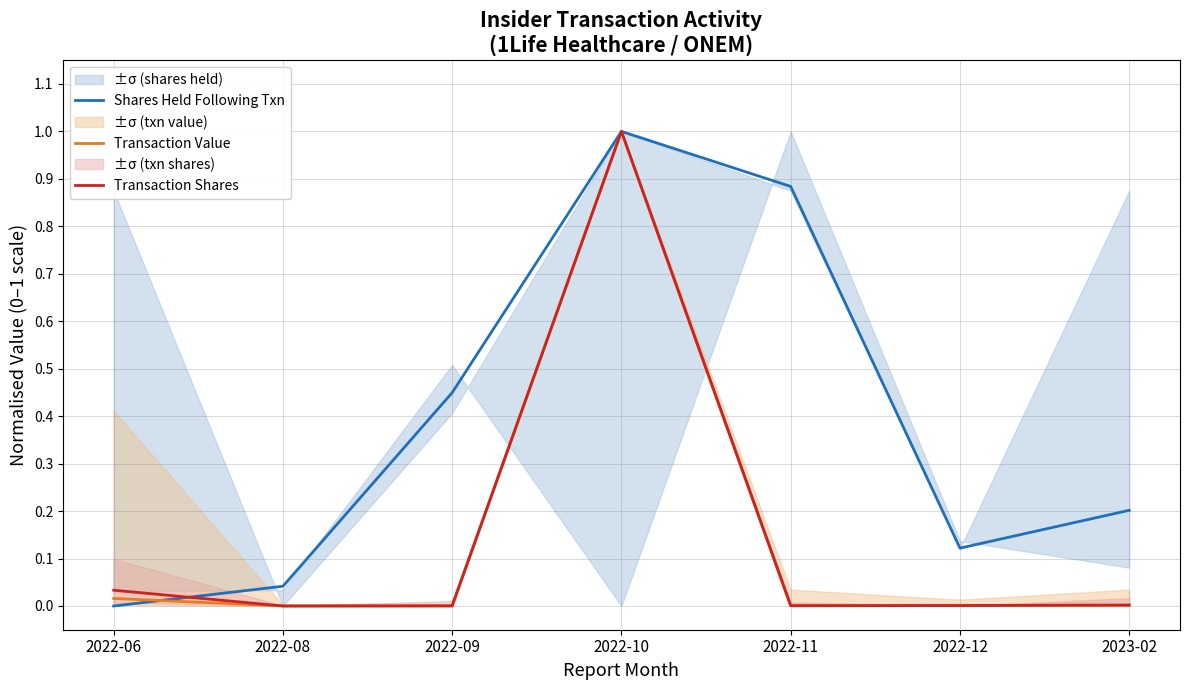

At how many categories does at least one series exceed 0?

7